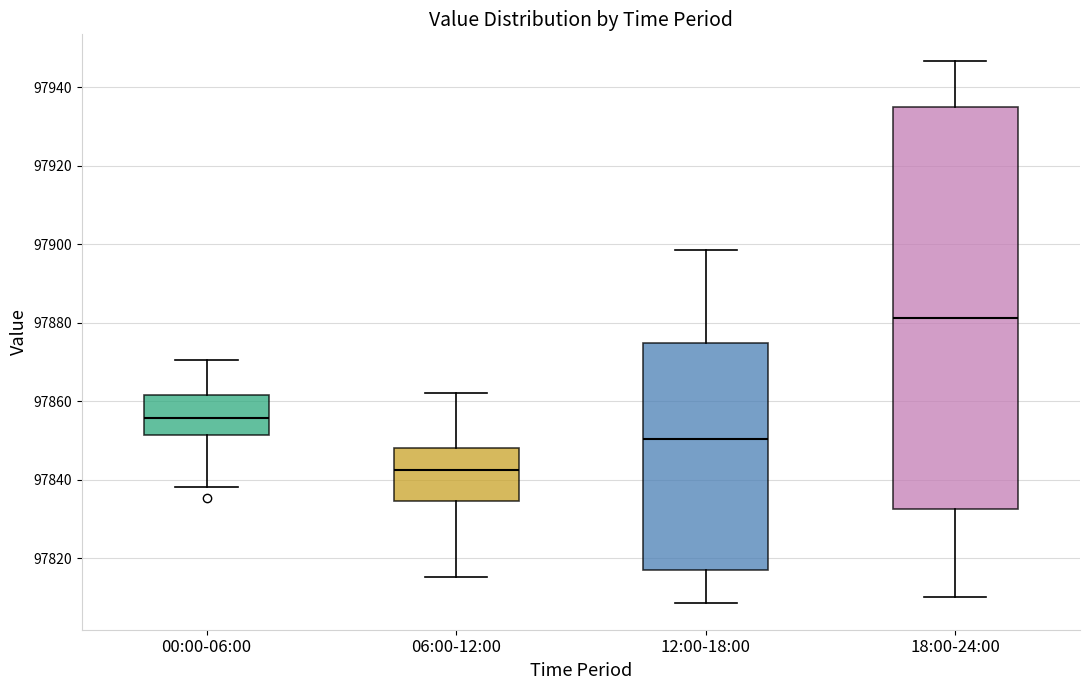

Which box has the highest median line?

18:00-24:00